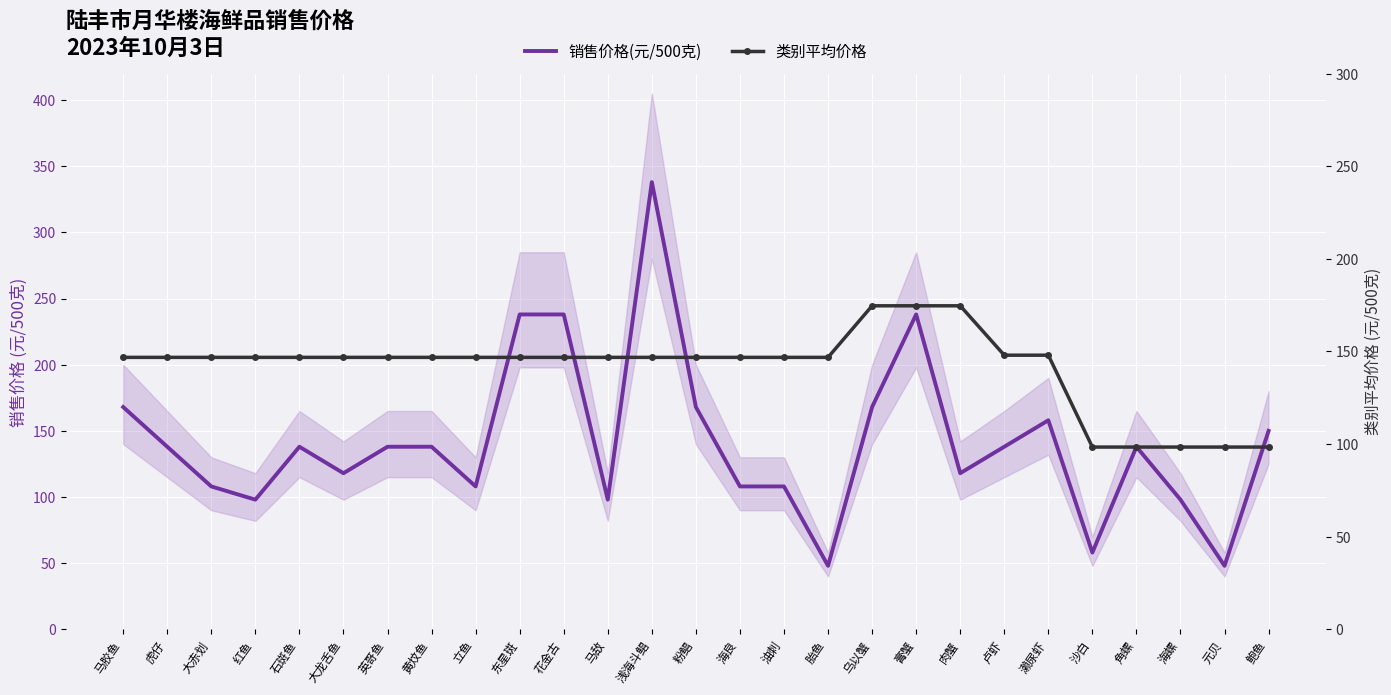

What is the difference between the maximum and minimum values in the 类别平均价格 series?

76.3